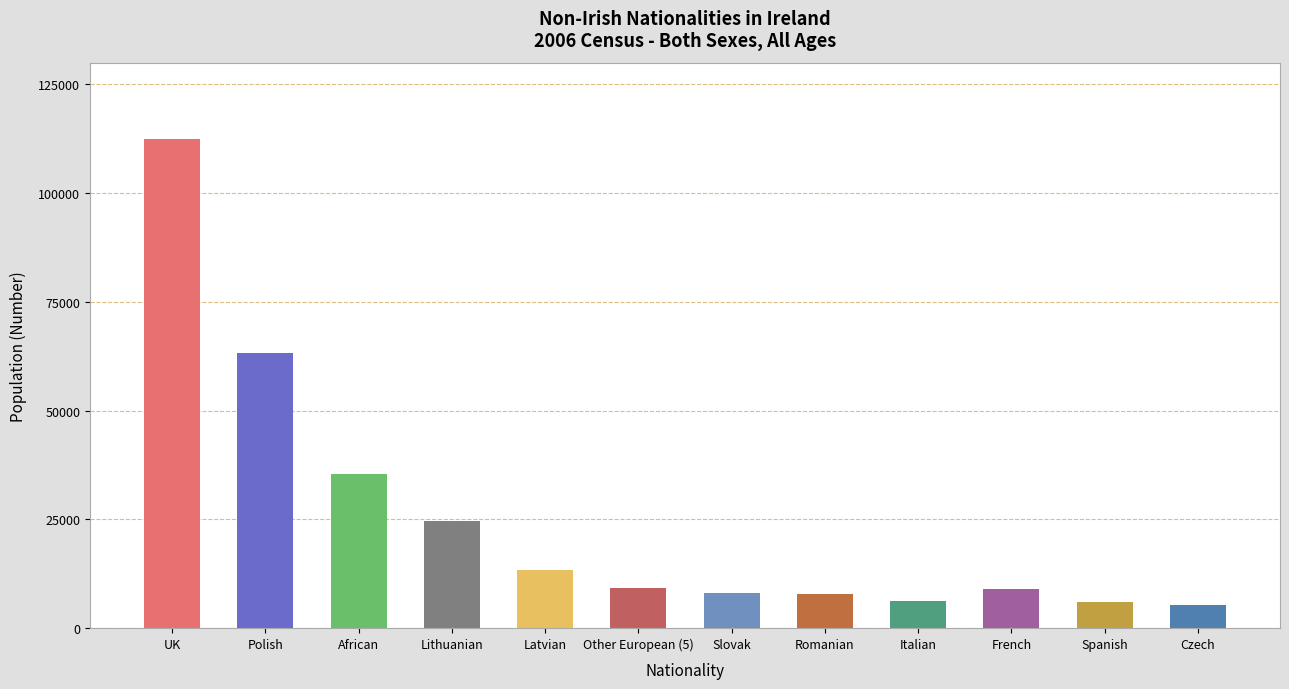

True or false: the data shows 2428 at Swedish.

False